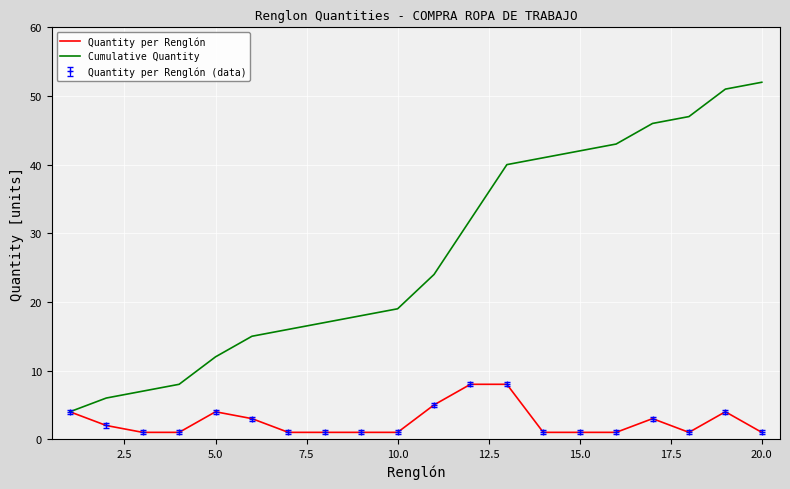

True or false: Cumulative Quantity and Quantity per Renglón intersect in this chart.

False